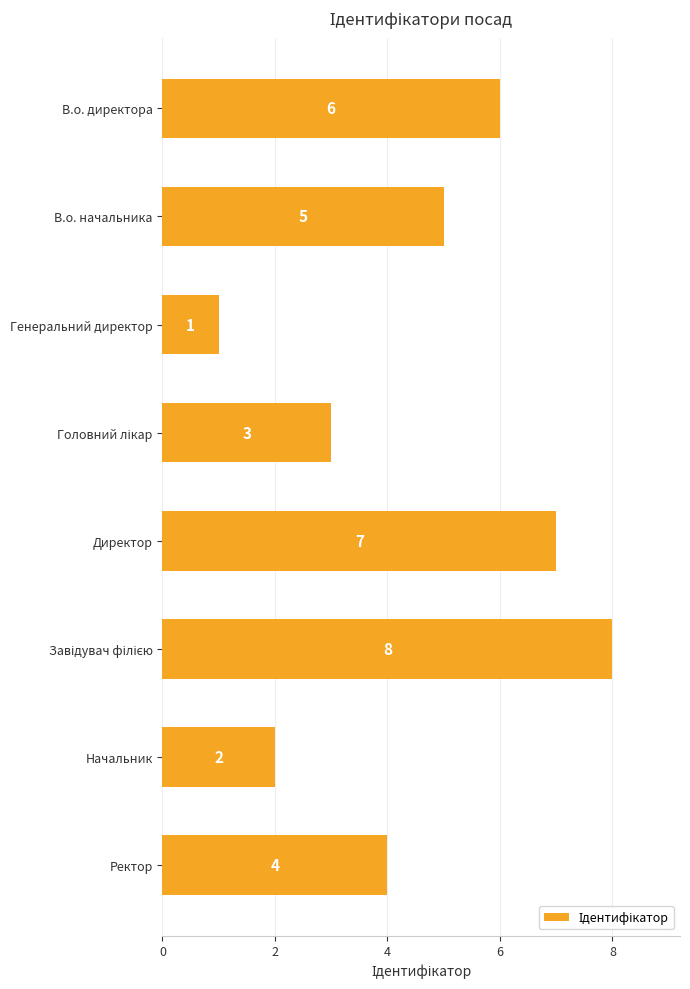

Which category has the lowest value across all series?

Генеральний директор